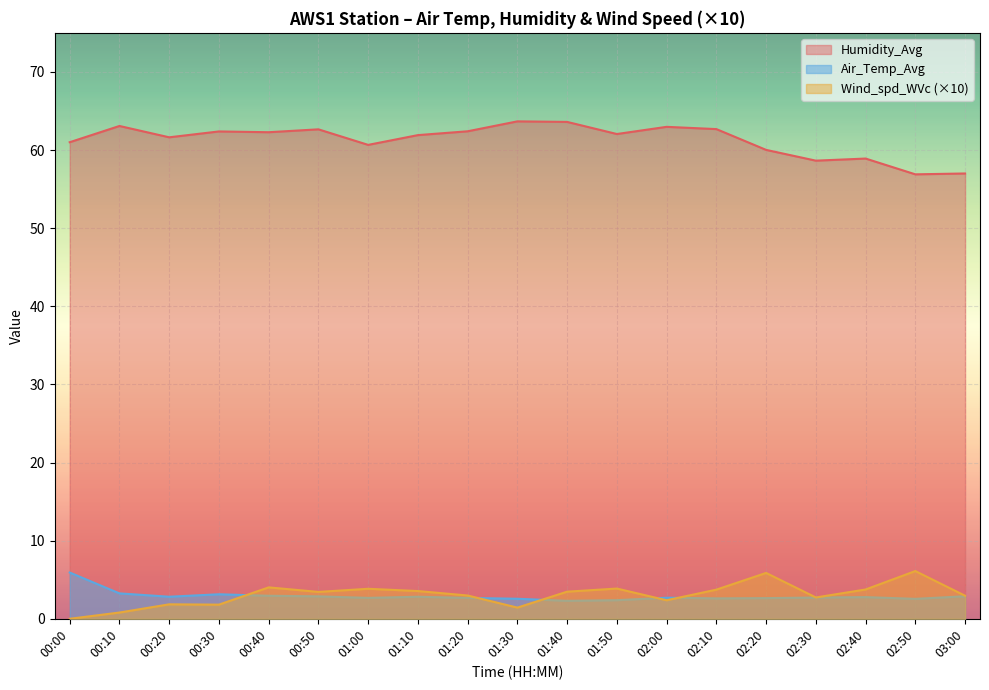

True or false: Air_Temp_Avg and Humidity_Avg intersect in this chart.

False